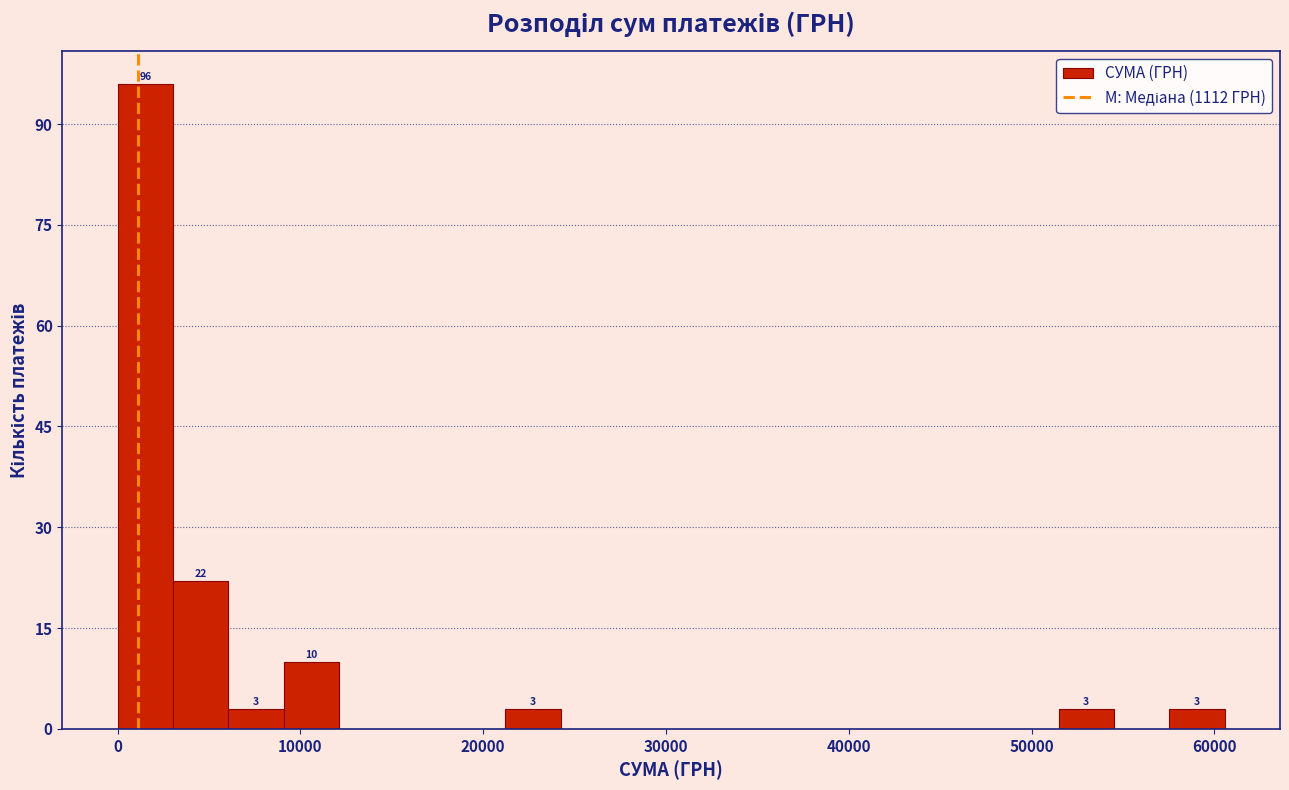

Around what value on the x-axis is the tallest bar? Give the approximate position of its centre, as read against the axis.

2000